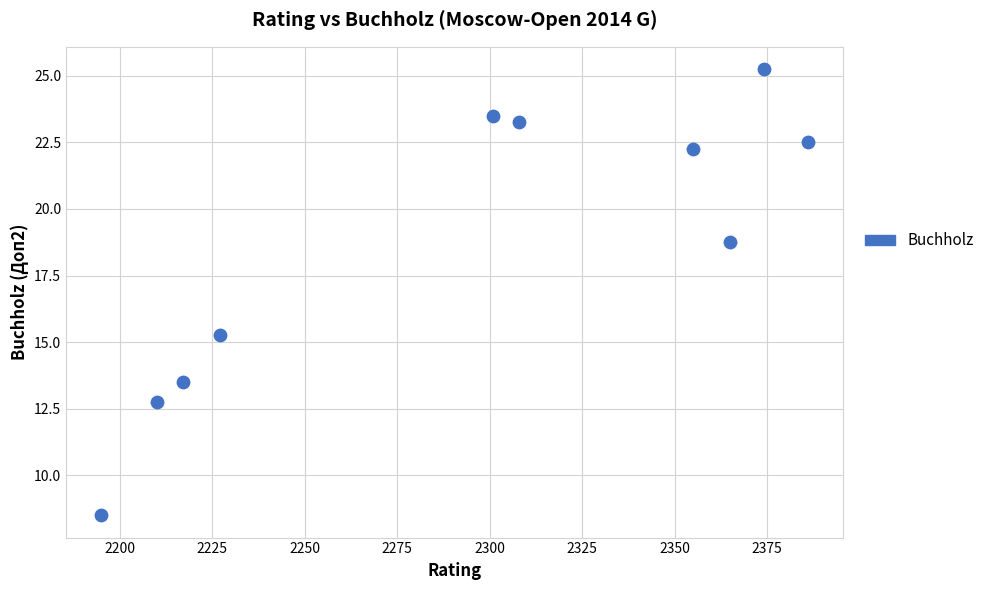

What is the average Y value?

18.6